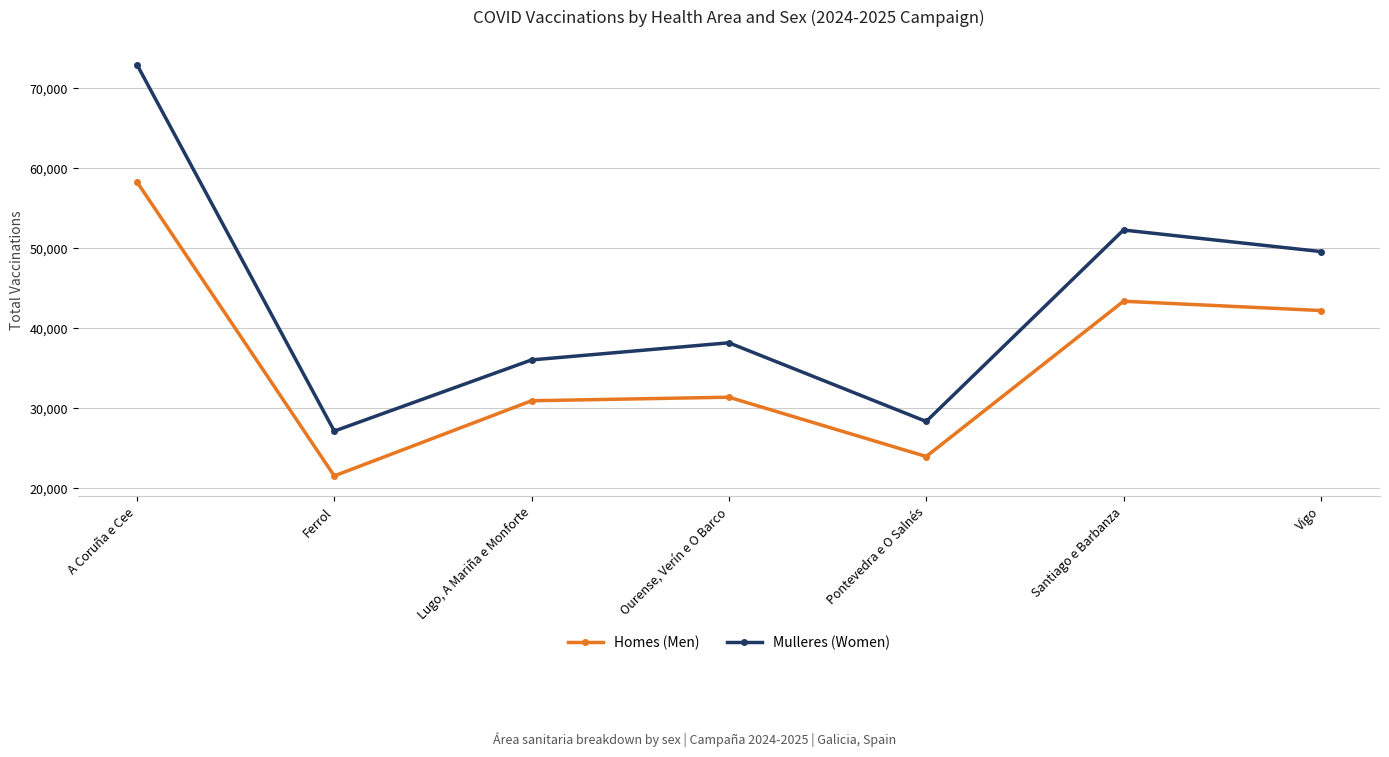

Which series has the largest total across all categories?

Mulleres (Women)